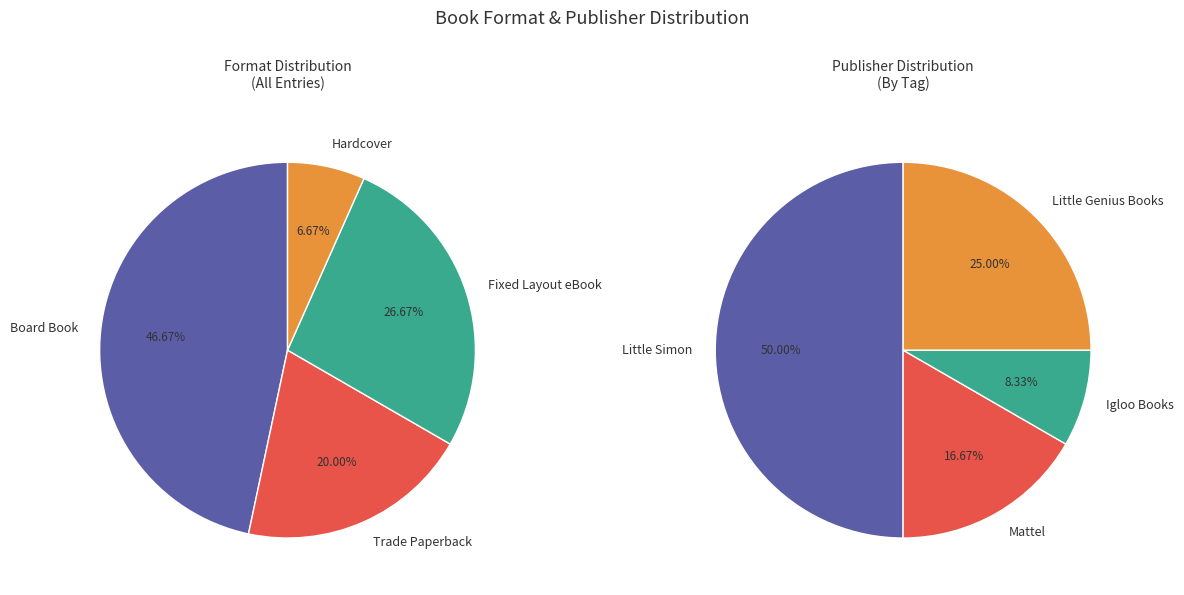

Between Fixed Layout eBook and Trade Paperback, which is larger?

Fixed Layout eBook